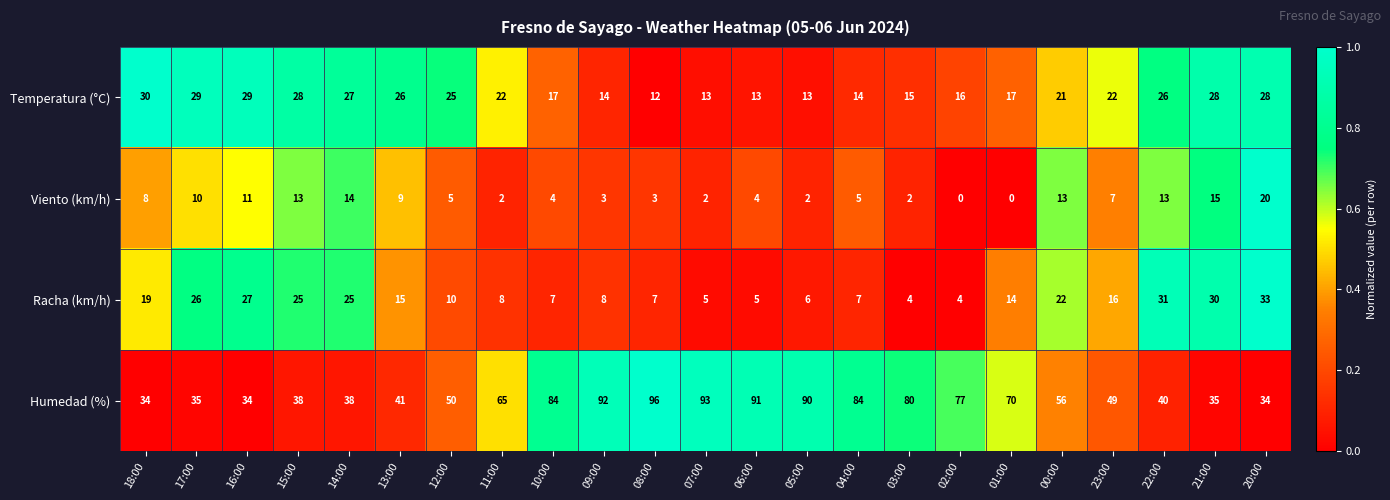

The value of Racha (km/h) at 16:00 is 27. True or false?

True